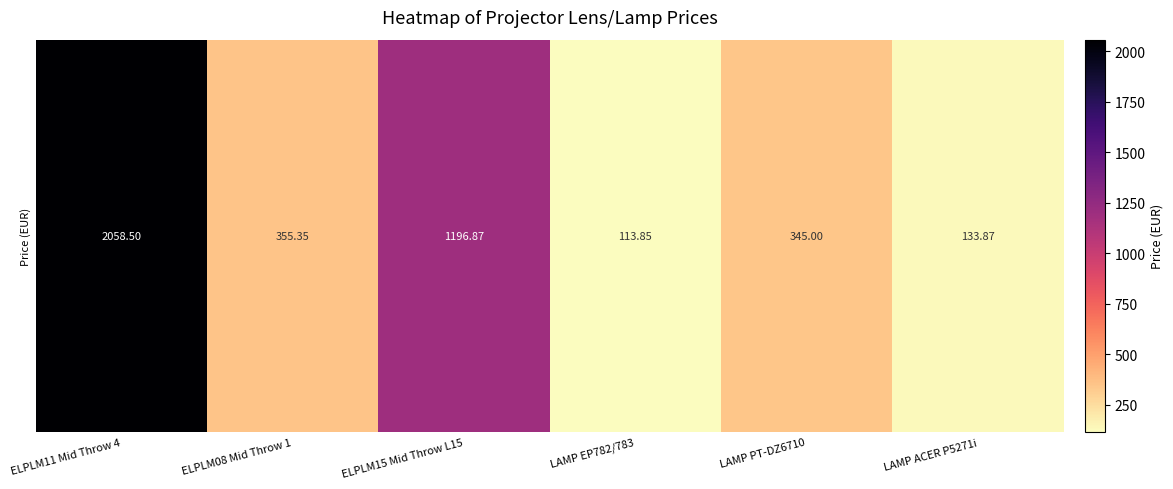

What is the difference between the second highest and second lowest values?

1063.0